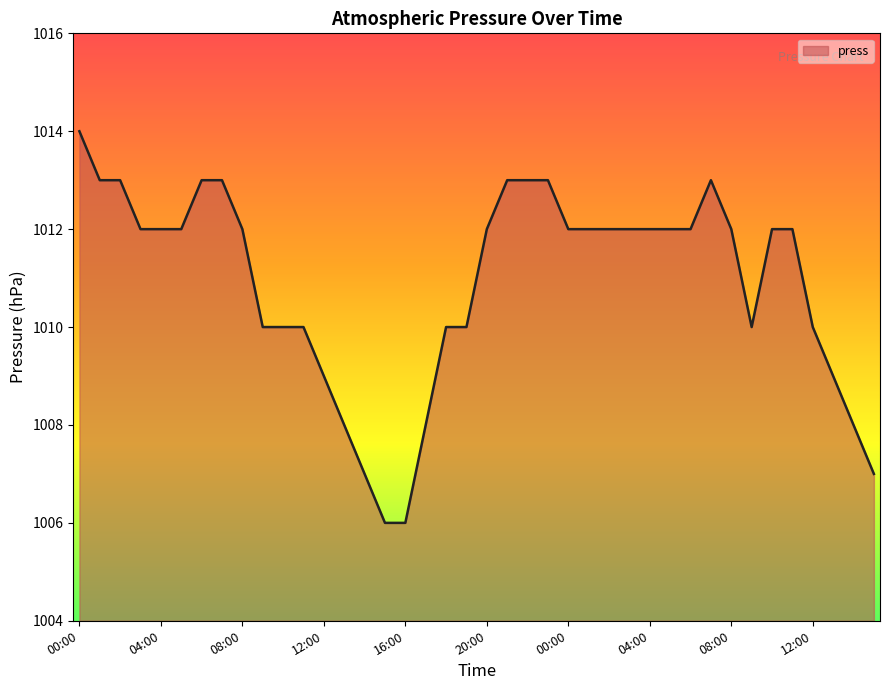

What is the maximum value shown in the chart?

1014